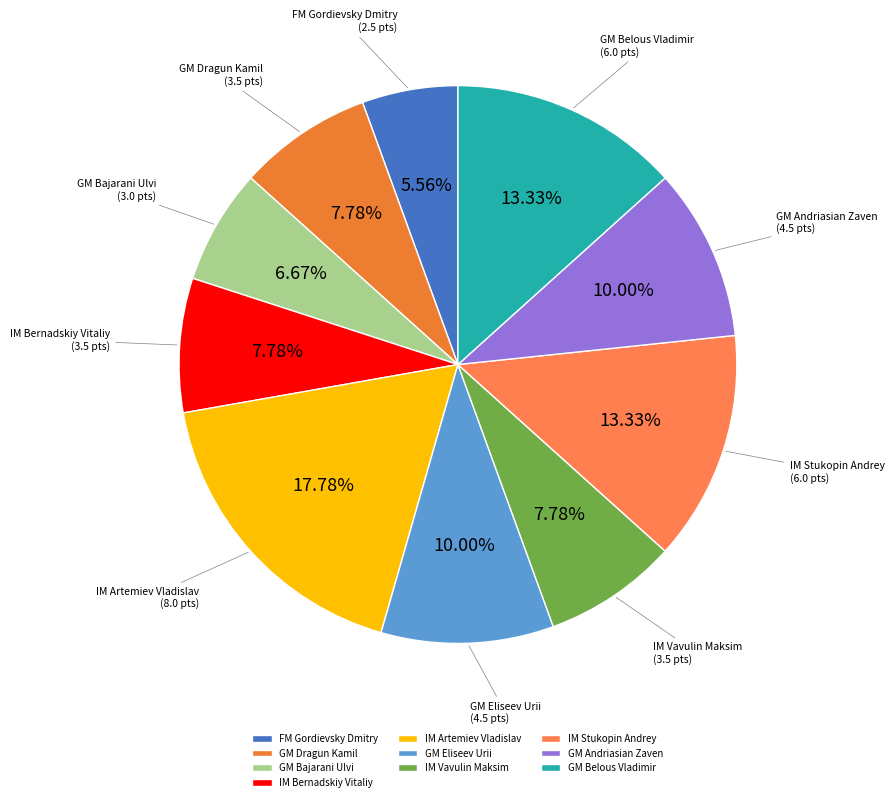

What is the ratio of the value at GM Andriasian Zaven to the value at GM Belous Vladimir?

0.8